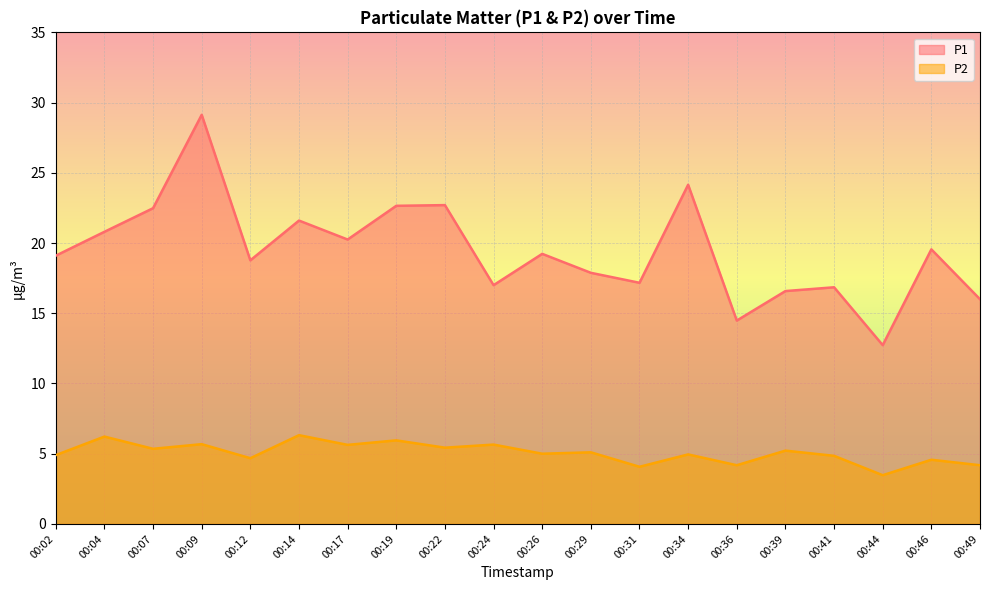

What is the value of the P1 point at the 9th from the left?

22.7